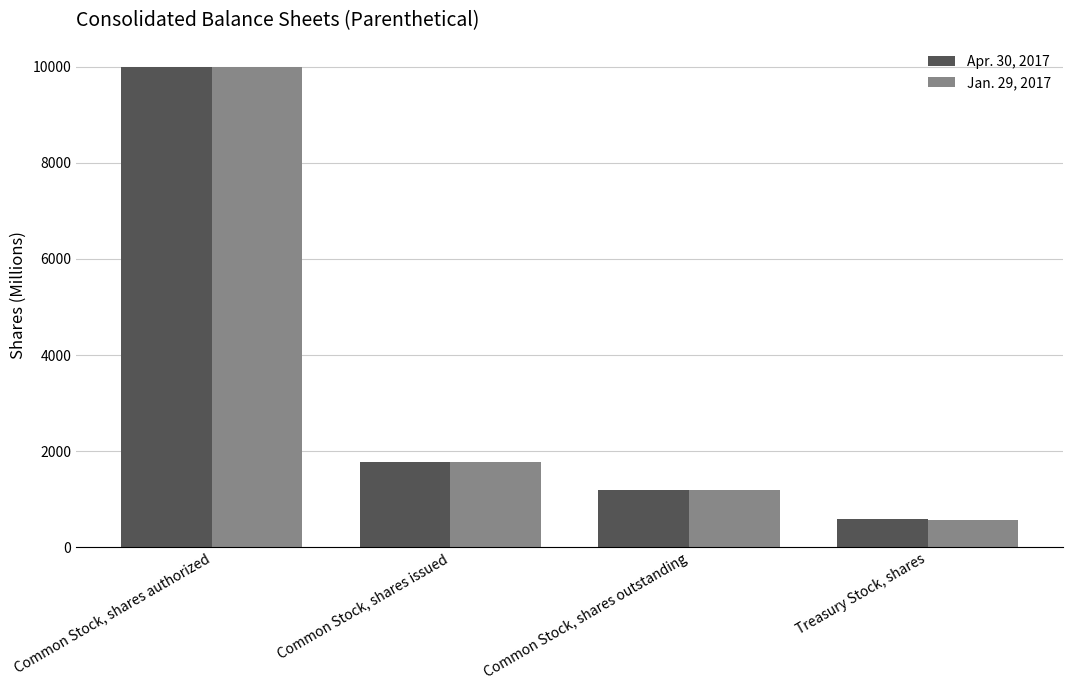

What is the label of the 3rd bar from the left?

Common Stock, shares outstanding